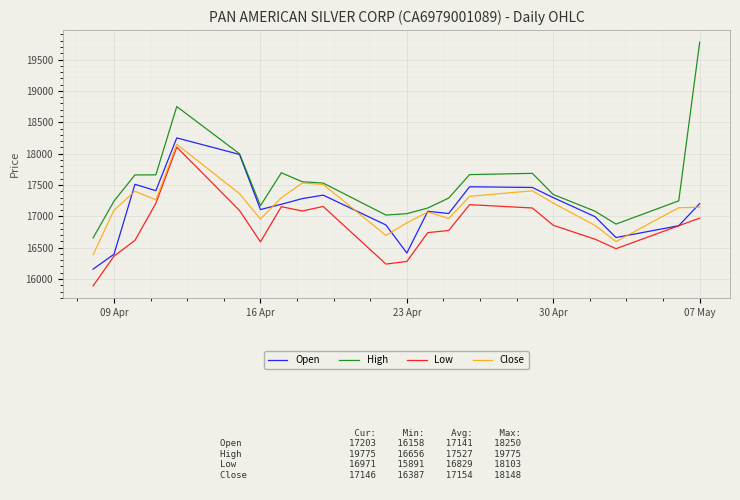

True or false: Low has more than 1 points higher than both neighbors.

True